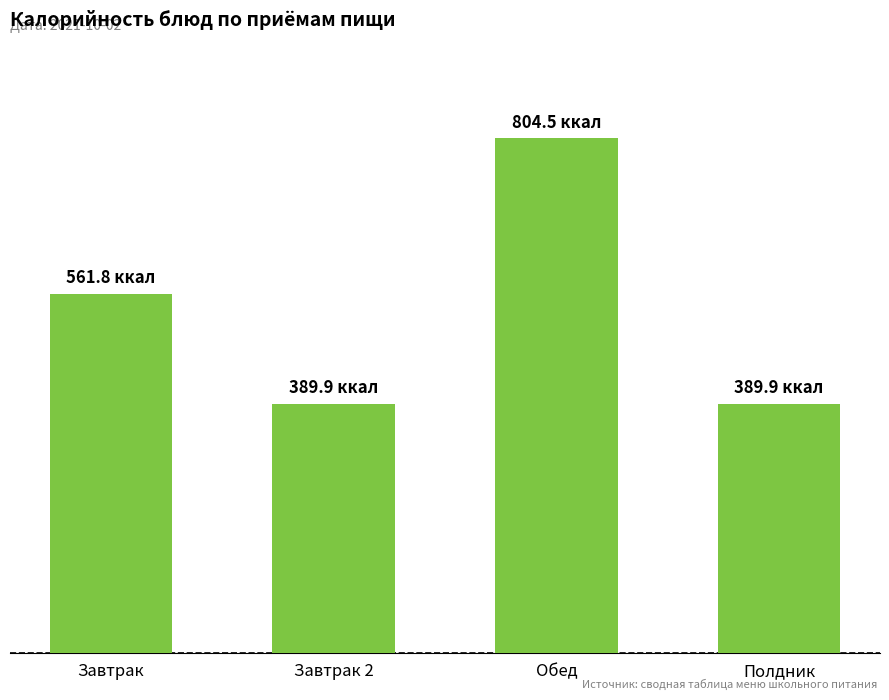

What is the average value?

536.5